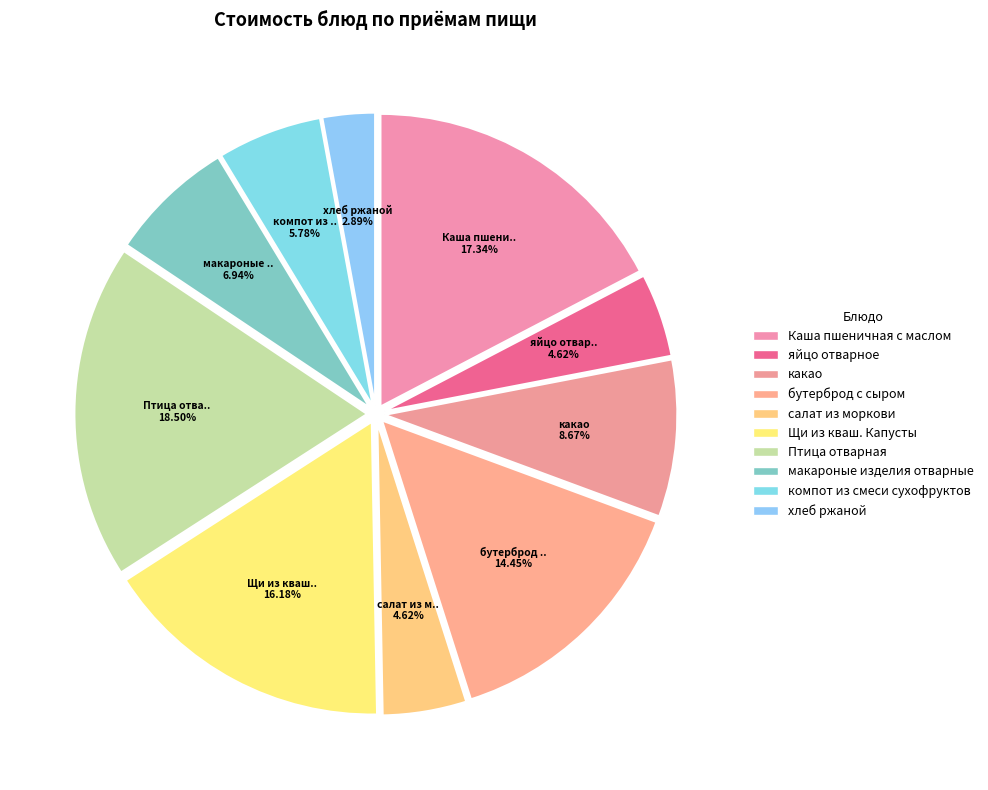

How many segments does this pie chart have?

10